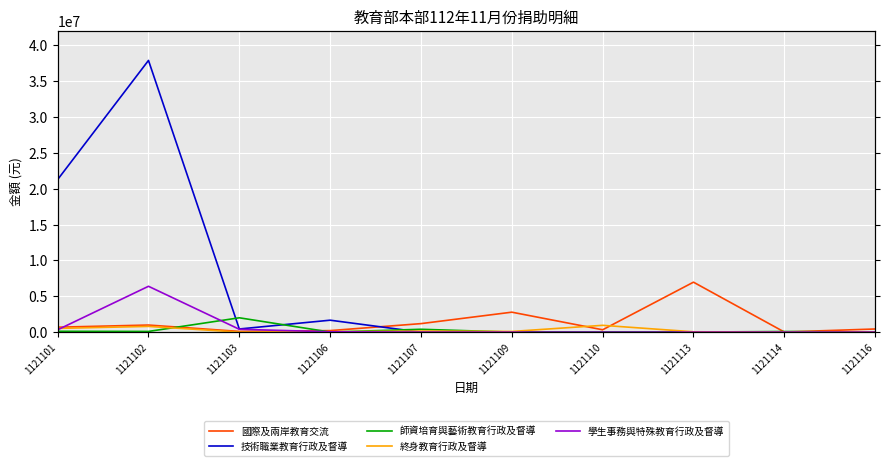

What is the difference between the maximum and second lowest values in the 技術職業教育行政及督導 series?

37862610